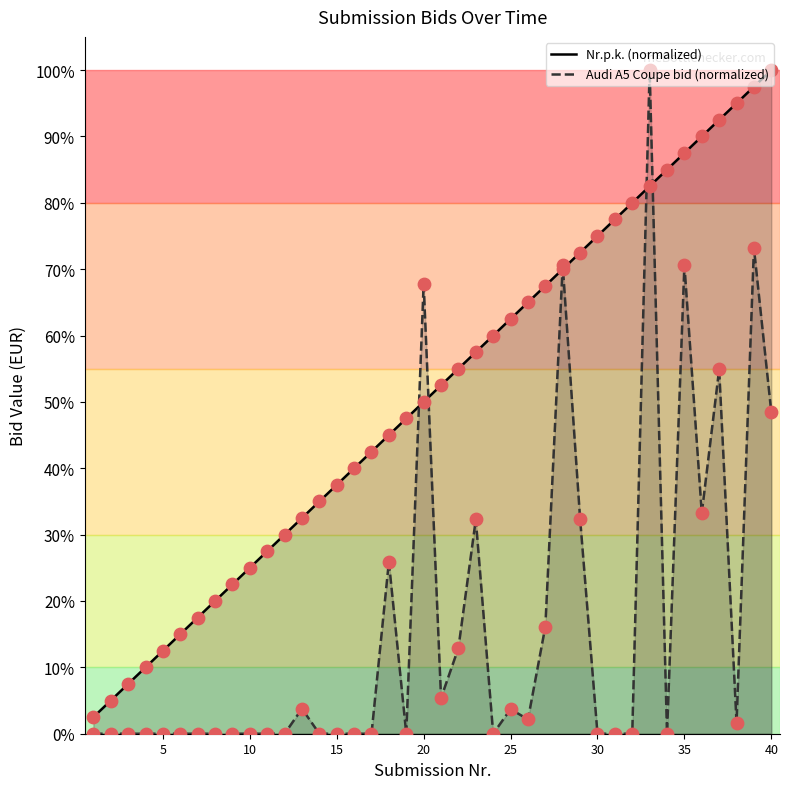

What are all the series names shown in the legend?

Nr.p.k. (normalized), Audi A5 Coupe bid (normalized)